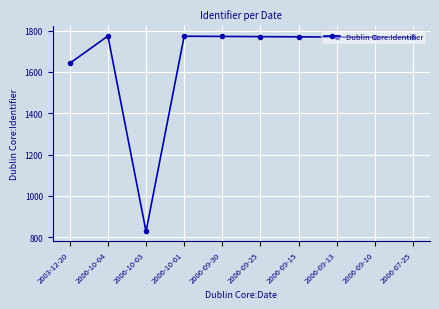

Which has a higher value, 2006-10-01 or 2003-12-20?

2006-10-01